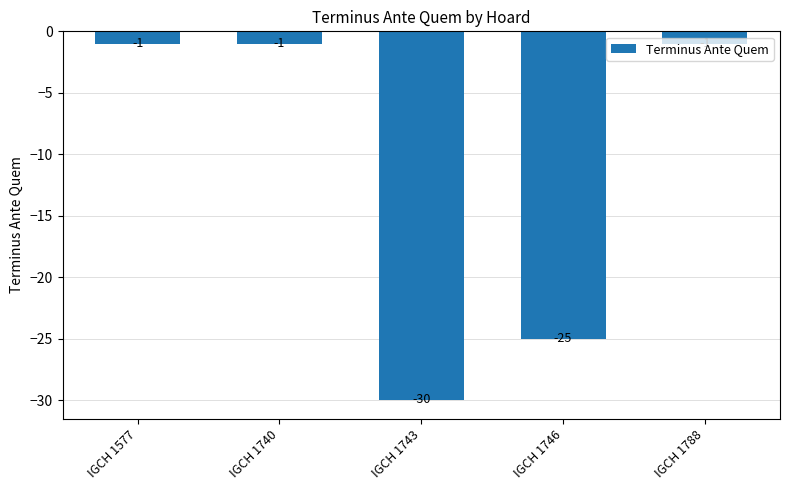

What is the maximum value shown in the chart?

-1